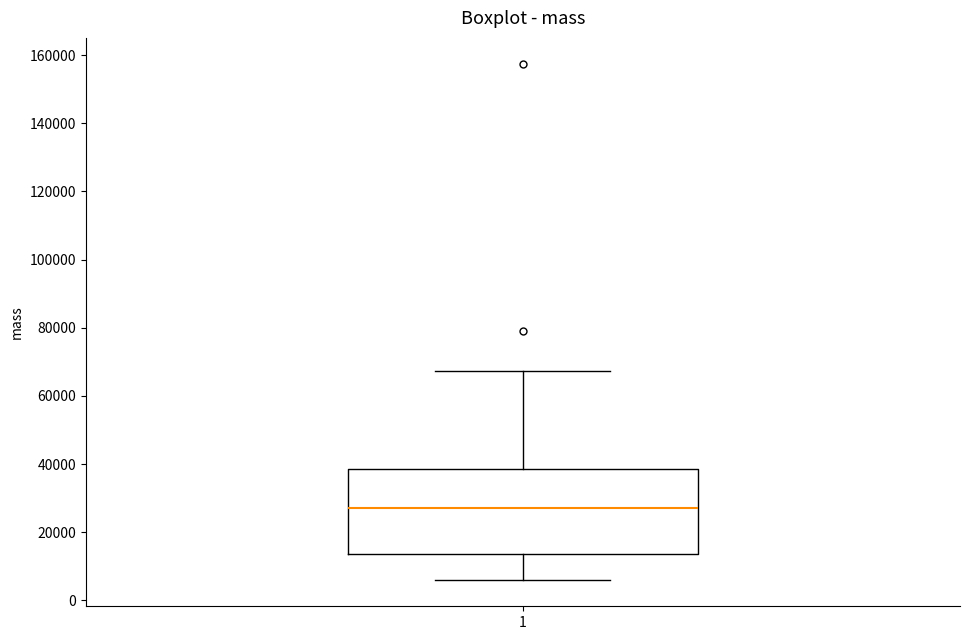

Read this box plot against the y-axis: the position of the median line, the range covered by the box, and the ends of both whiskers. The values are not printed on the chart, so give them approximately, as read against the axis.

median 28000, box 14000 to 38000, whiskers 6000 to 68000